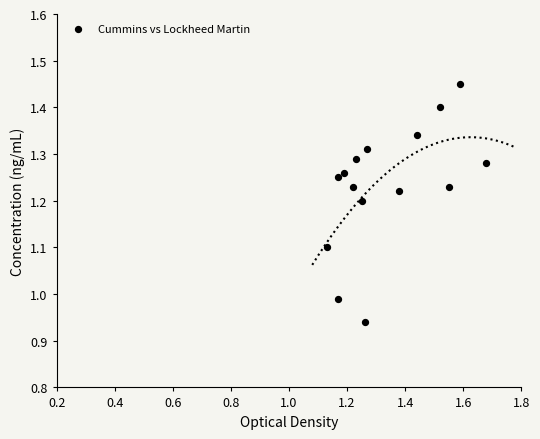

What is the range of X values (max minus min)?

0.6